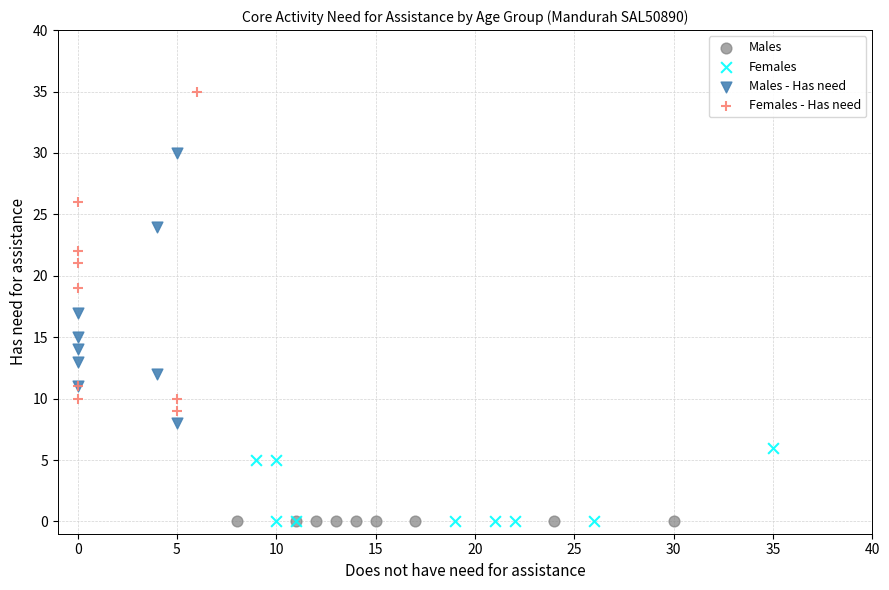

What are all the series names shown in the legend?

Males, Females, Males - Has need, Females - Has need